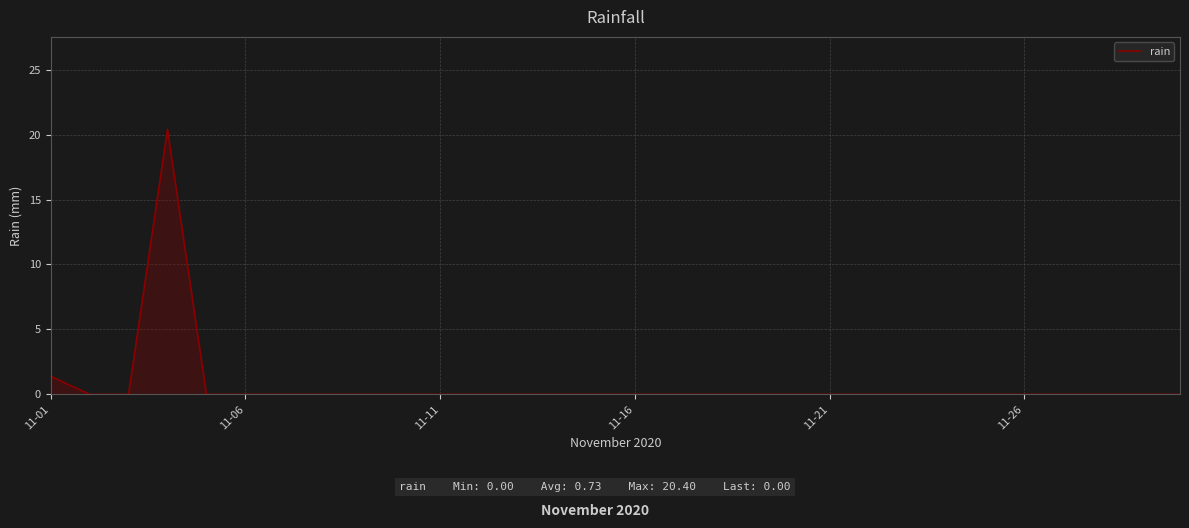

How many lines are shown in the chart?

1